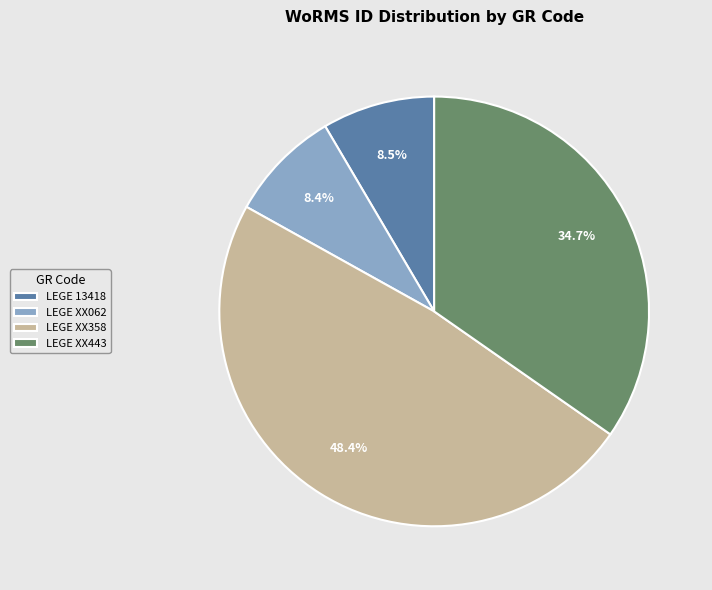

Between LEGE 13418 and LEGE XX358, which is larger?

LEGE XX358